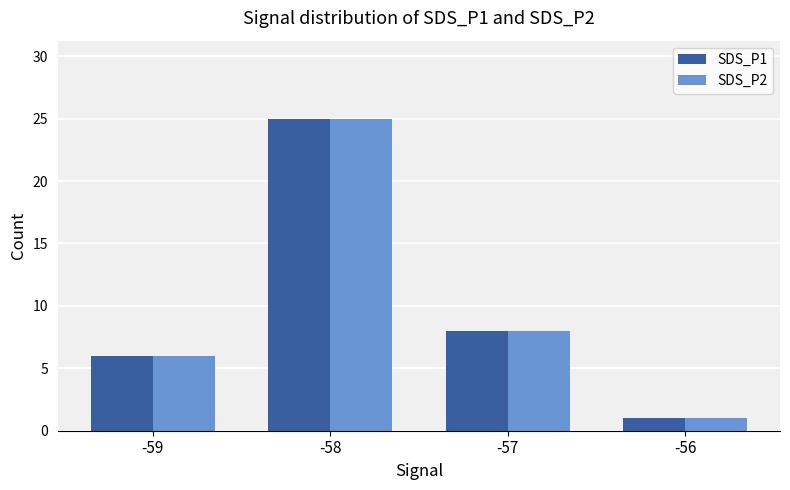

The SDS_P2 series shows 9 at -58. True or false?

False